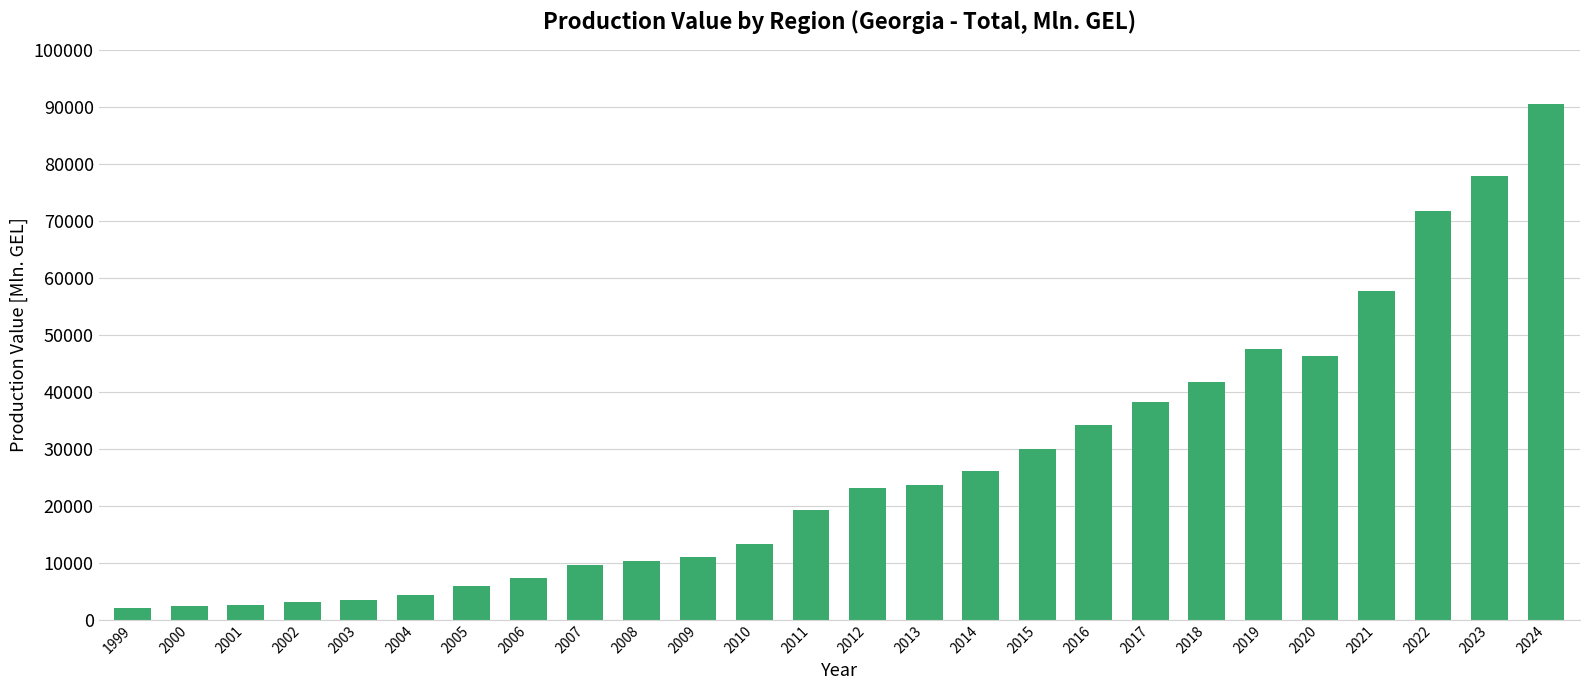

Does the chart contain any negative values?

No